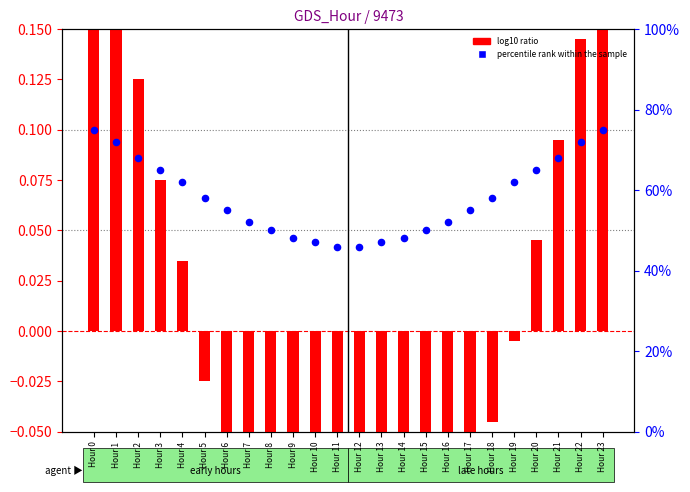

Which series has the largest Y range (max minus min)?

percentile rank within the sample